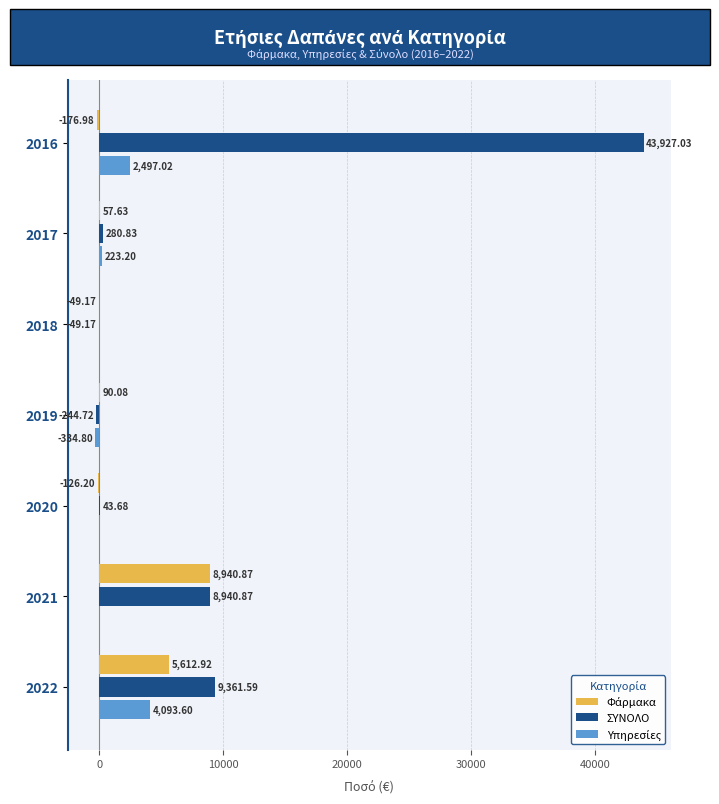

What is the sum of all ΣΥΝΟΛΟ values?

62260.1